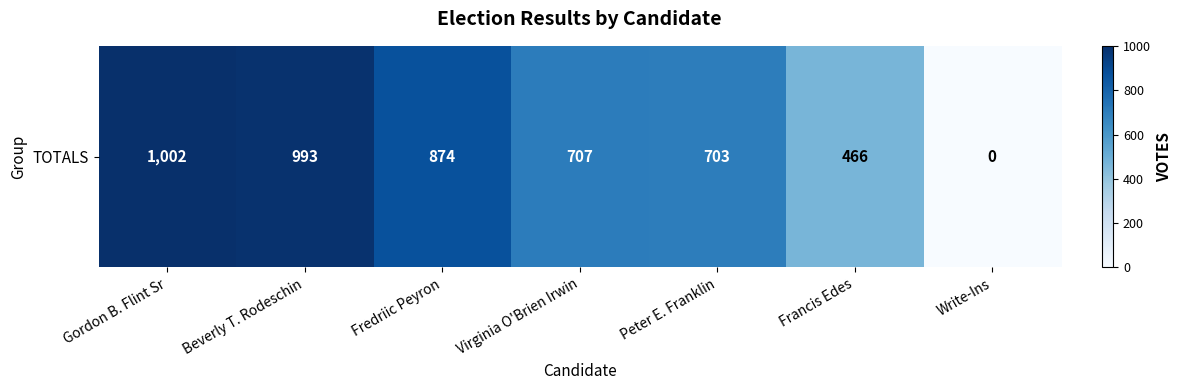

At which label is the value closest to 501?

Francis Edes